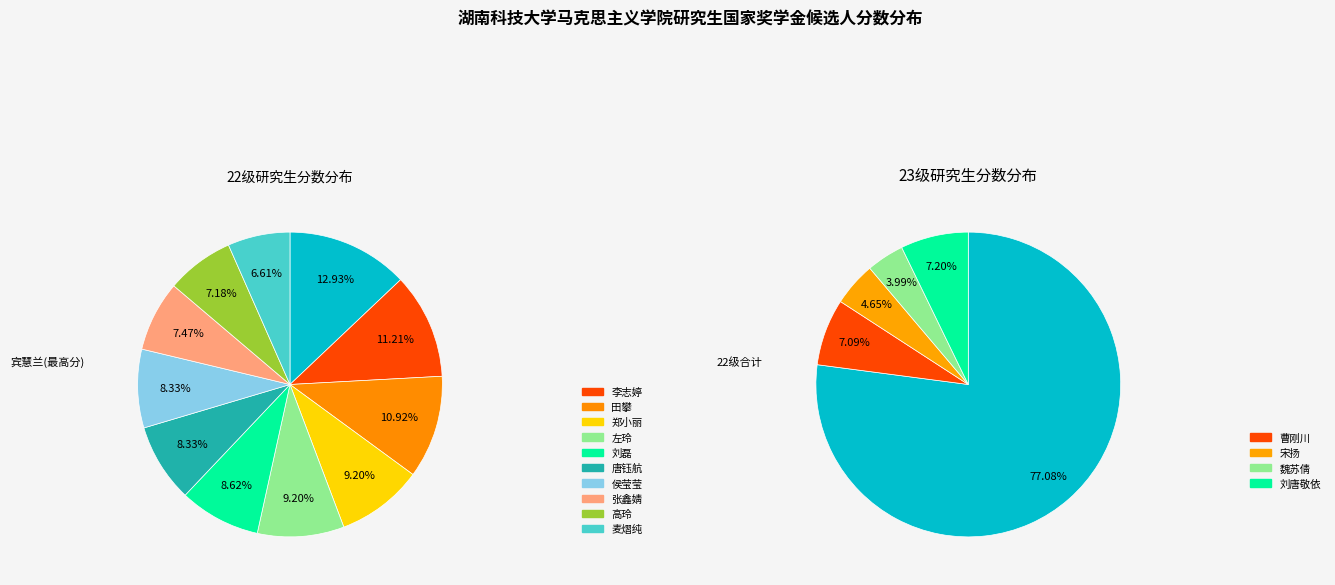

Which slice is the smallest?

麦熠纯